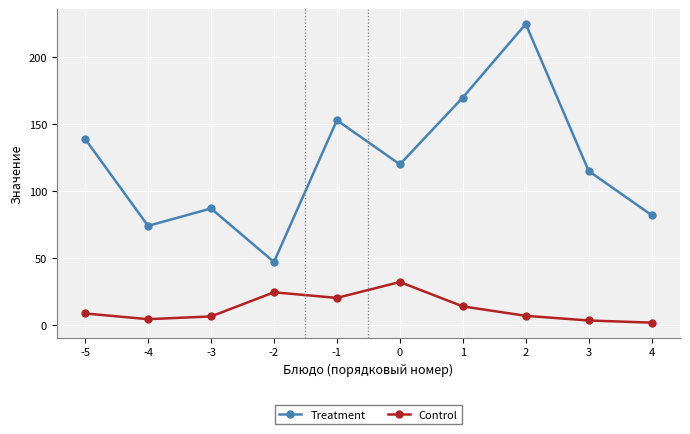

Is it true that Control equals 6.3 at -3?

True